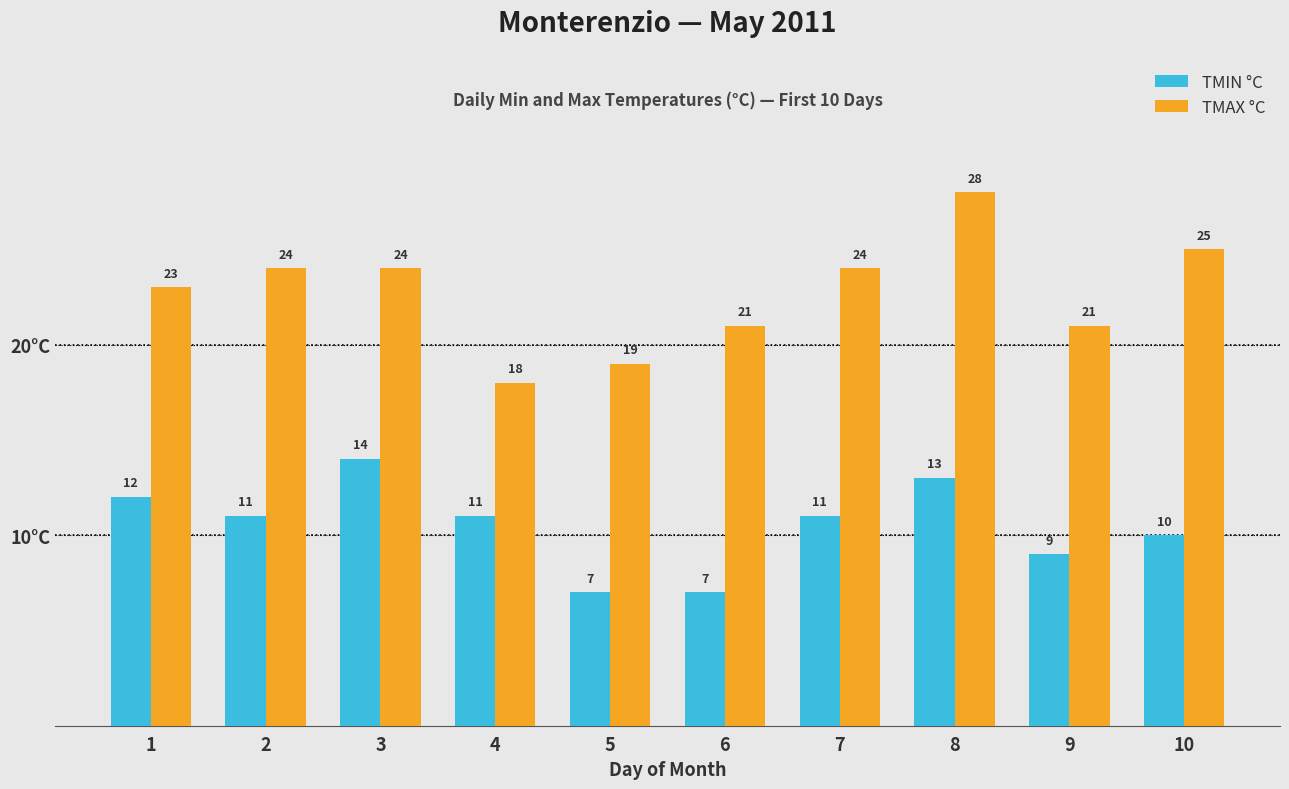

What is the difference between the second highest and second lowest values in the TMAX °C series?

6